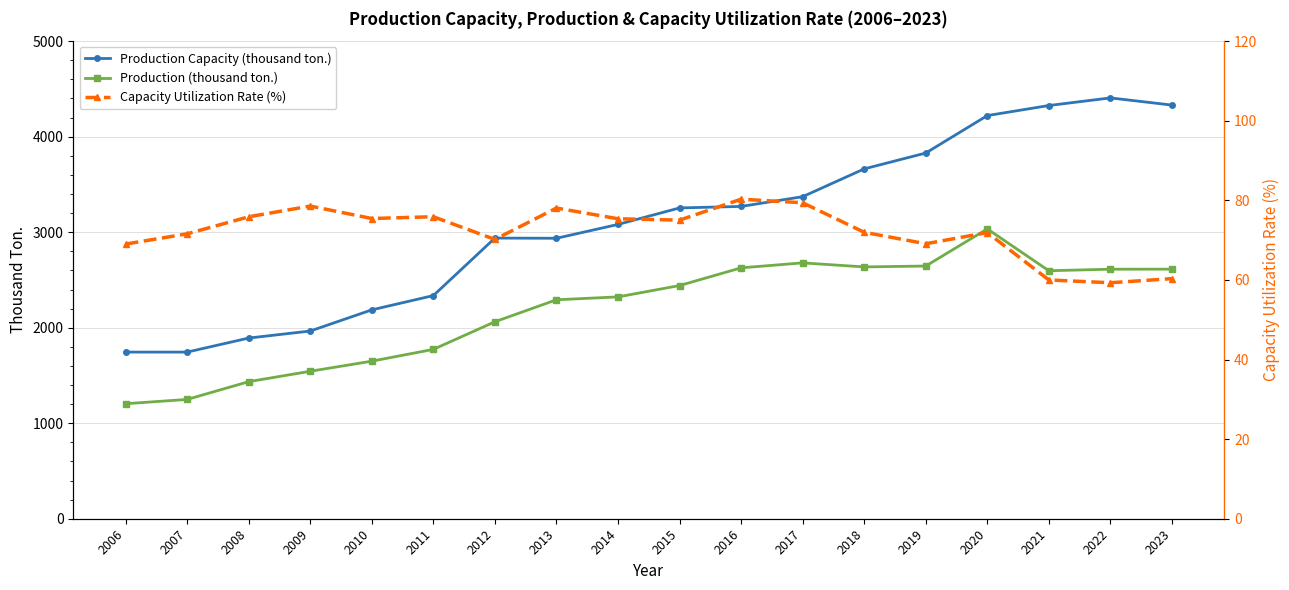

Rank the series by their maximum value, from lowest to highest.

Capacity Utilization Rate (%), Production (thousand ton.), Production Capacity (thousand ton.)